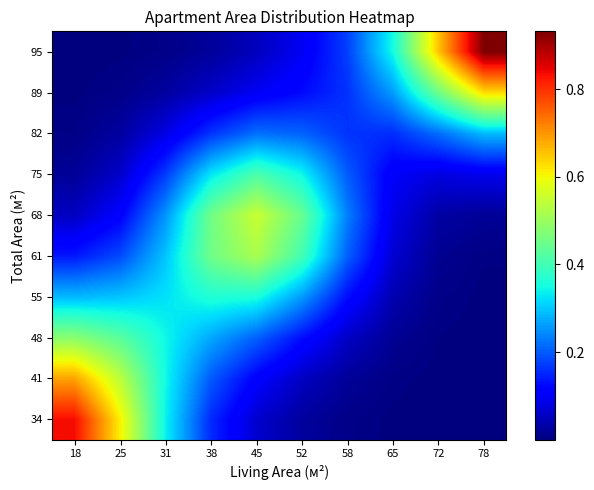

How many categories are shown in the chart?

10